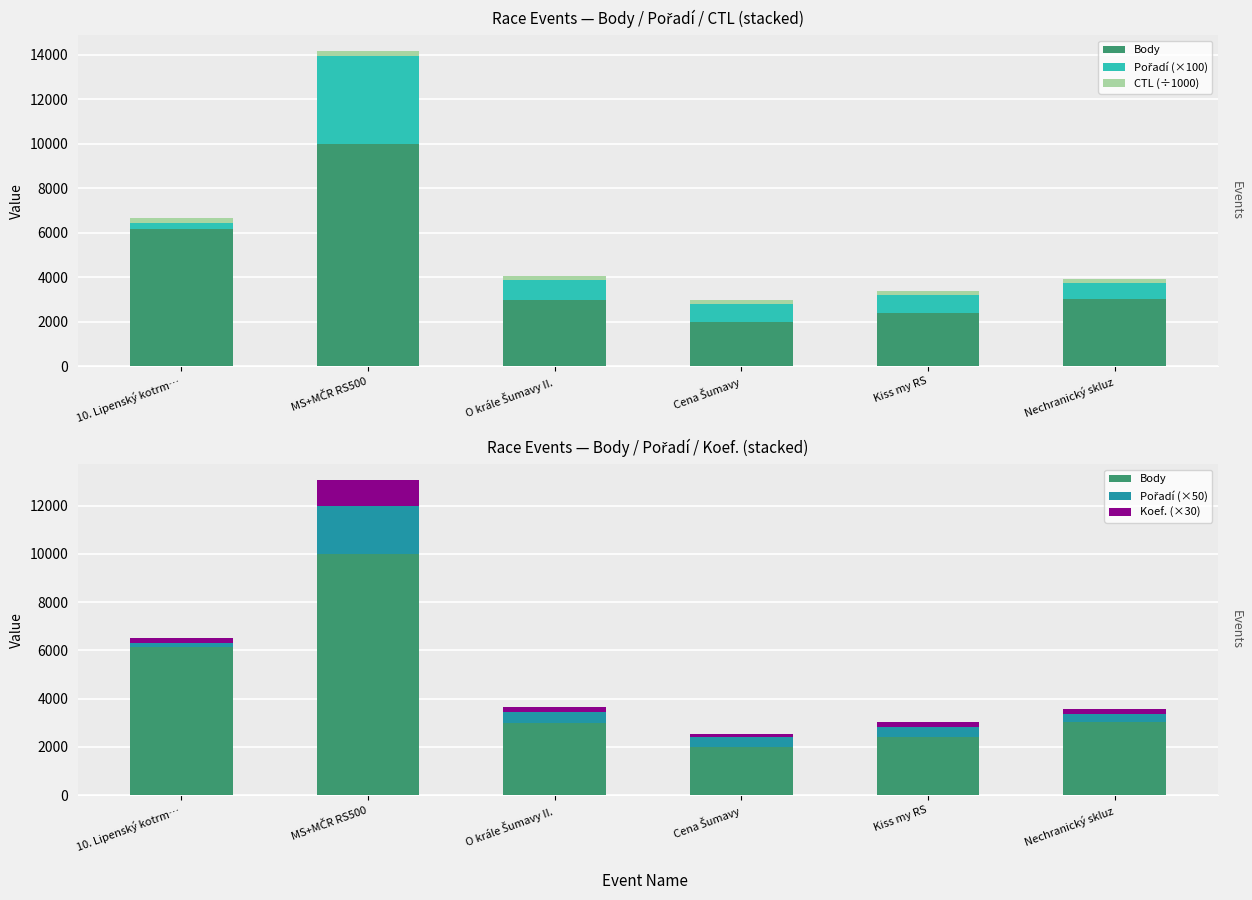

What is the spread (max minus min) of values at Nechranický skluz?

2832.9